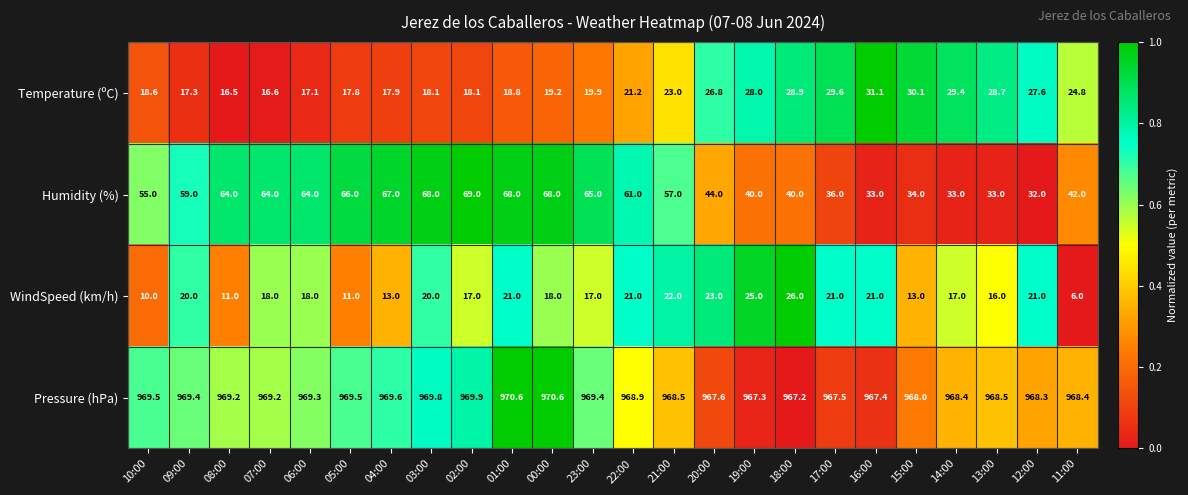

What is the sum of the Humidity (%) values at 18:00 and 17:00?

76.0